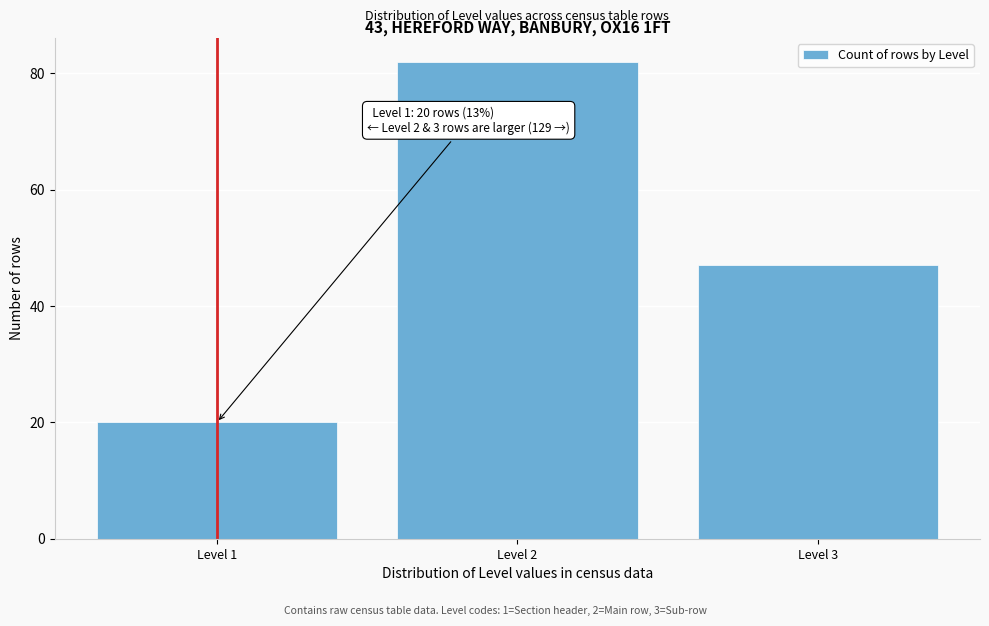

Reading right to left, extract all data points from this chart.

47	82	20